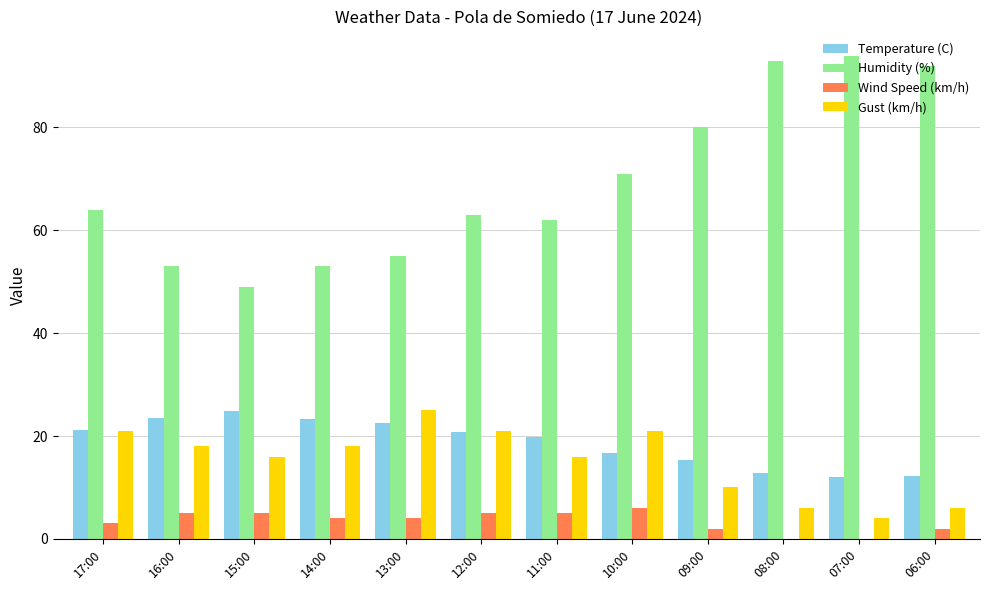

How many categories are shown in the chart?

12